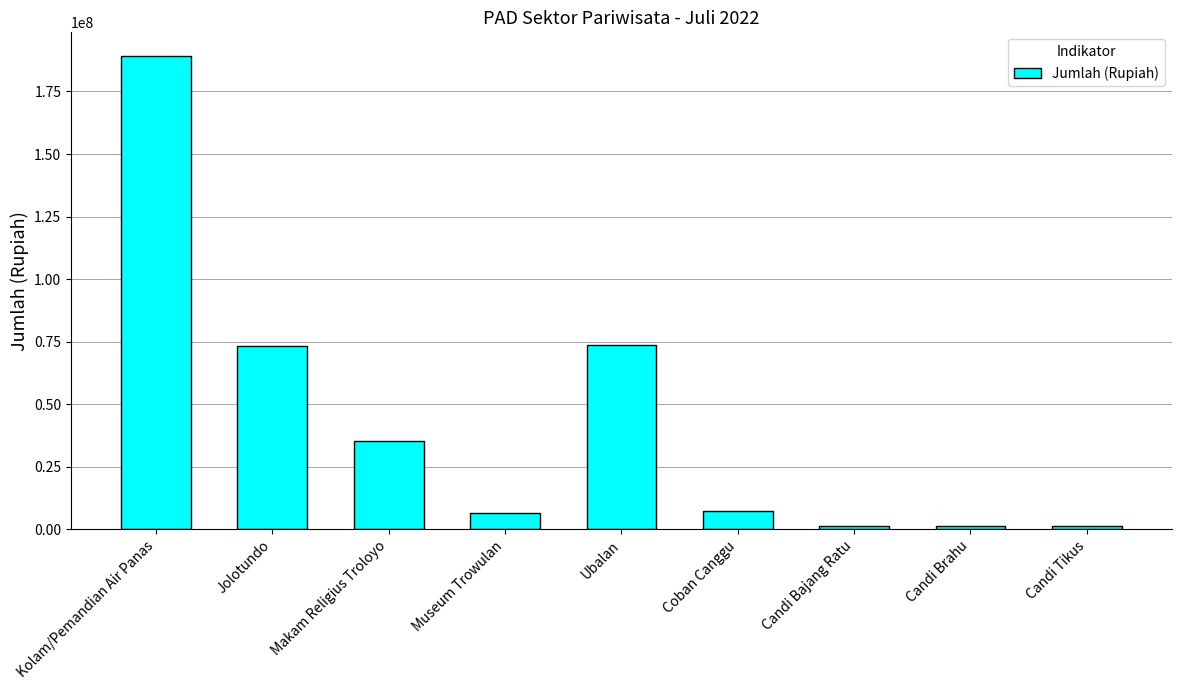

Read the value at Kolam/Pemandian Air Panas.

189189000